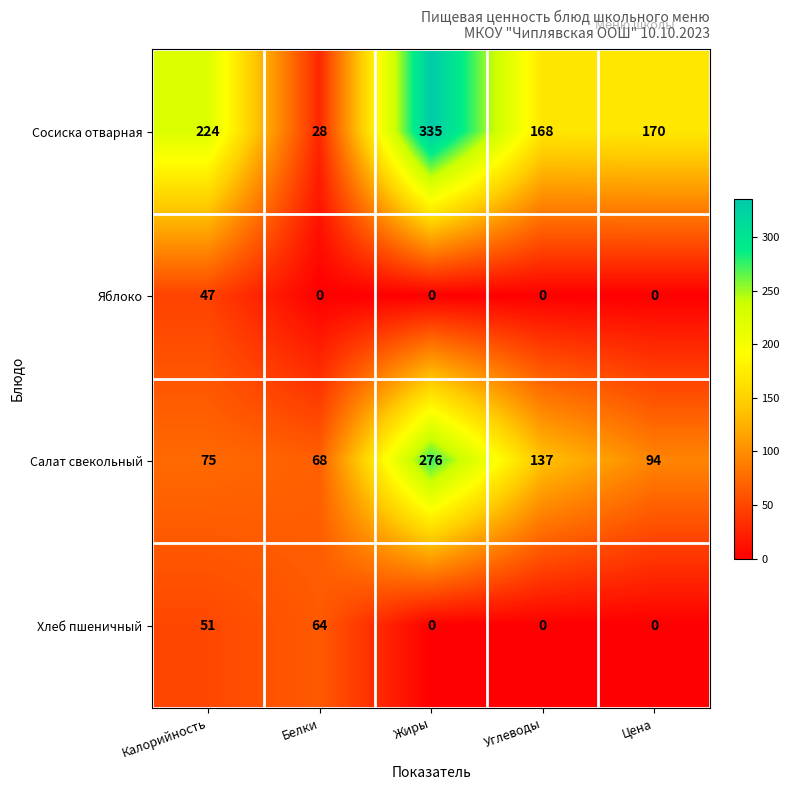

At how many categories does at least one series exceed 144?

4